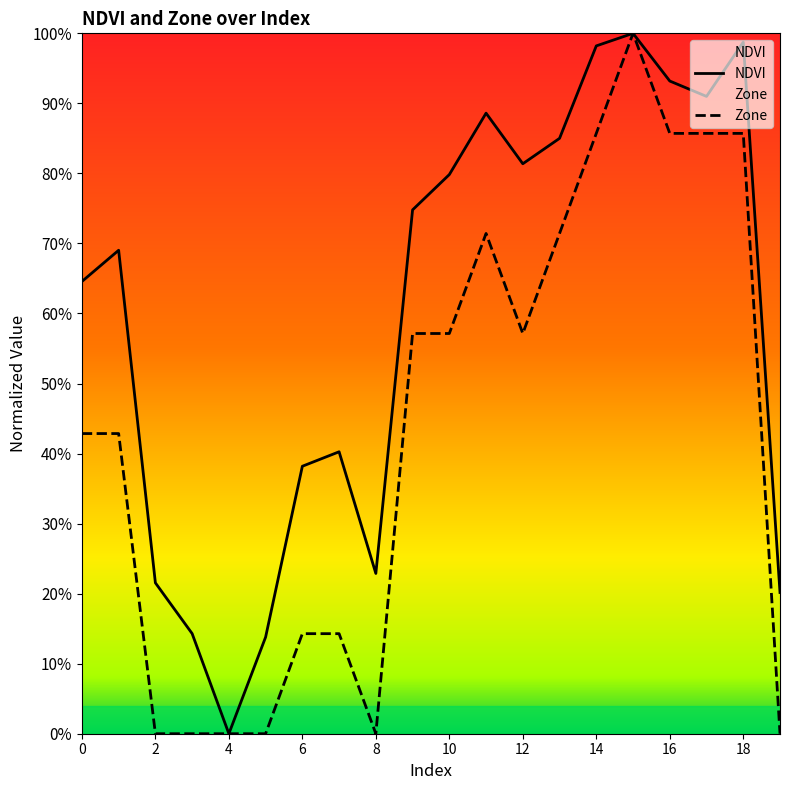

Reading left to right, transcribe all the data shown in this chart.

NDVI: 0=0.6	1=0.7	2=0.2	3=0.1	4=0.0	5=0.1	6=0.4	7=0.4	8=0.2	9=0.7	10=0.8	11=0.9	12=0.8	13=0.9	14=1.0	15=1.0	16=0.9	17=0.9	18=1.0	19=0.2
Zone: 0=0.4	1=0.4	2=0.0	3=0.0	4=0.0	5=0.0	6=0.1	7=0.1	8=0.0	9=0.6	10=0.6	11=0.7	12=0.6	13=0.7	14=0.9	15=1.0	16=0.9	17=0.9	18=0.9	19=0.0